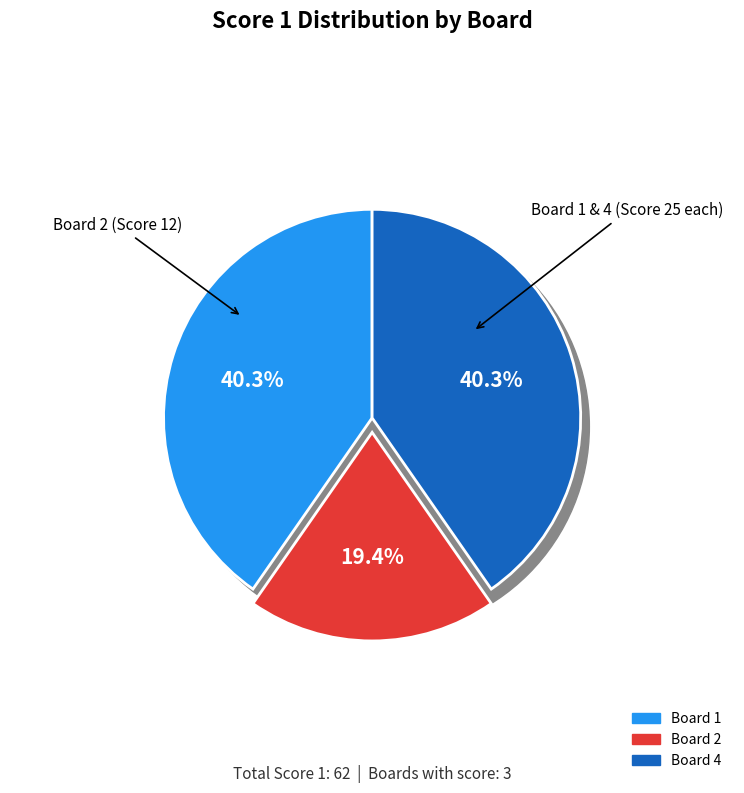

True or false: 1 accounts for 48% of the total.

False